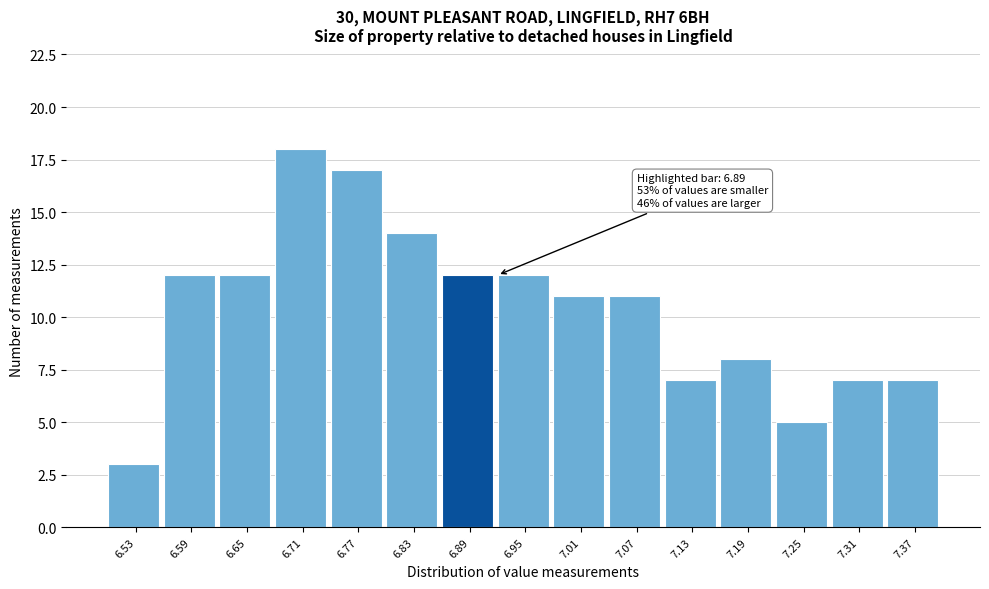

Over which range of the x-axis is the bar tallest?

6.68 to 6.74